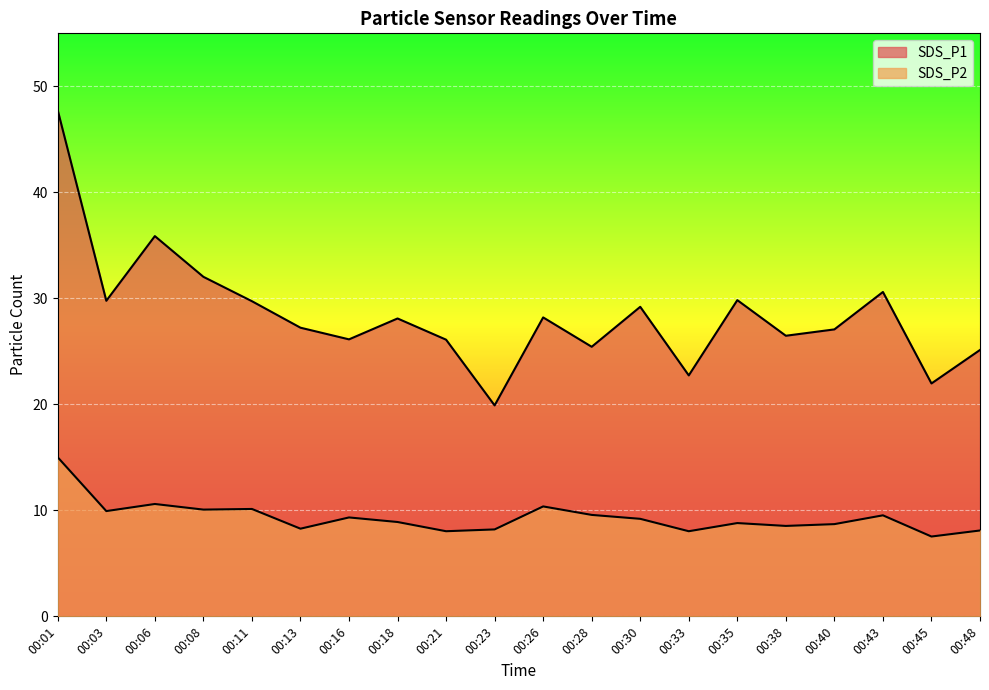

True or false: SDS_P2 and SDS_P1 cross at least once.

False